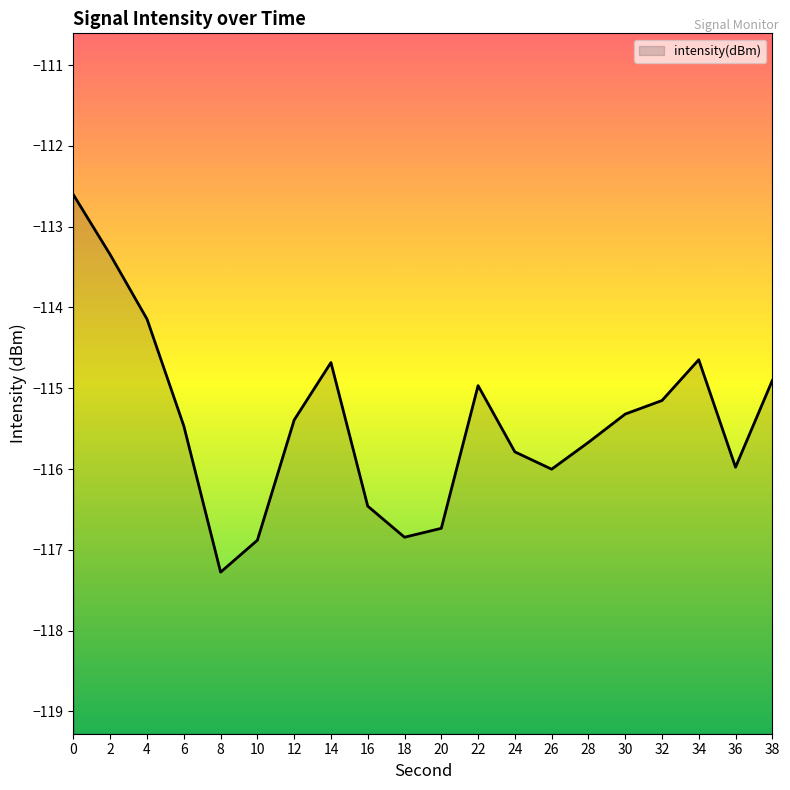

Rank the categories by value from lowest to highest.

8, 10, 18, 20, 16, 26, 36, 24, 28, 6, 12, 30, 32, 22, 38, 14, 34, 4, 2, 0